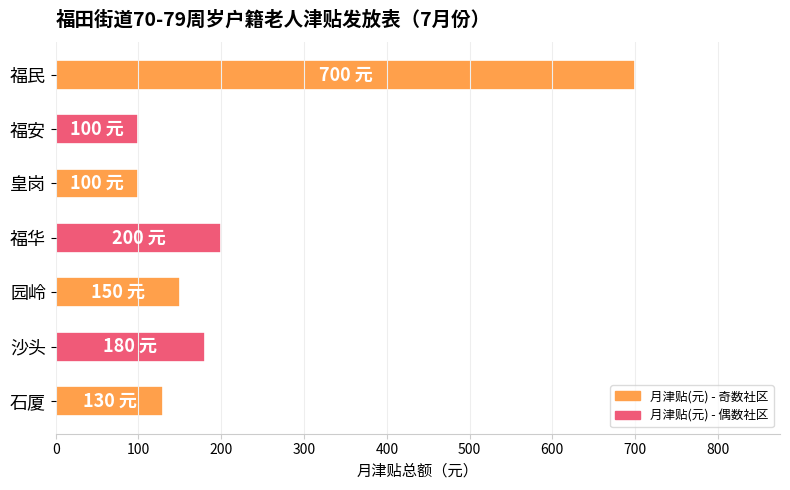

Which has a higher value, 沙头 or 皇岗?

沙头